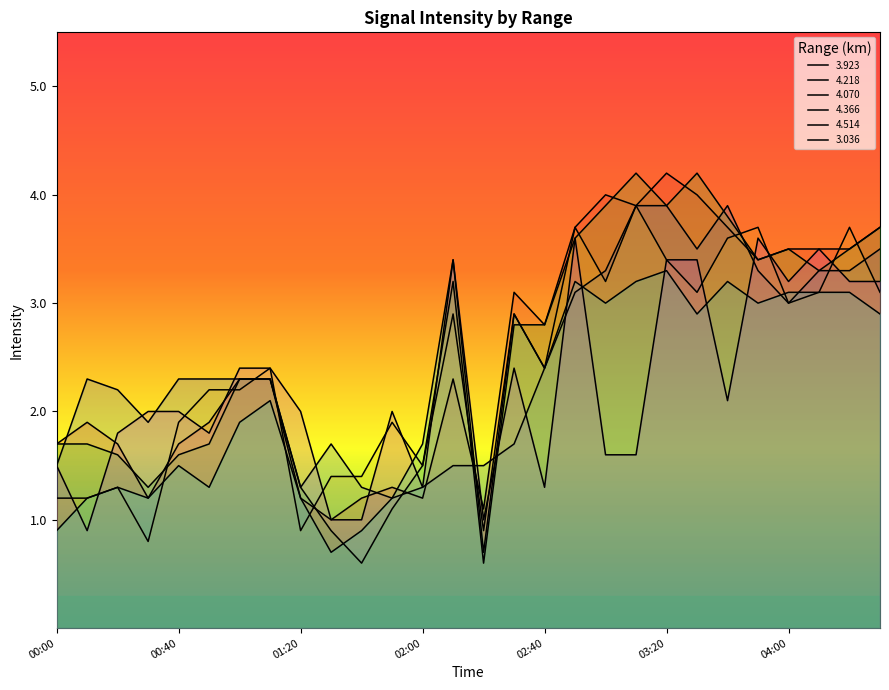

Which category has the highest value in the 4.218 series?

03:20